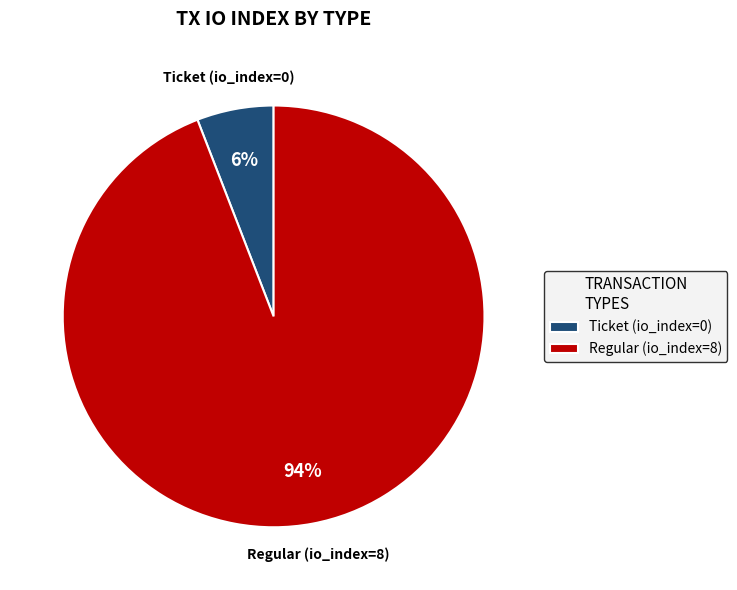

What is the smallest slice in the pie chart?

Ticket (io_index=0)